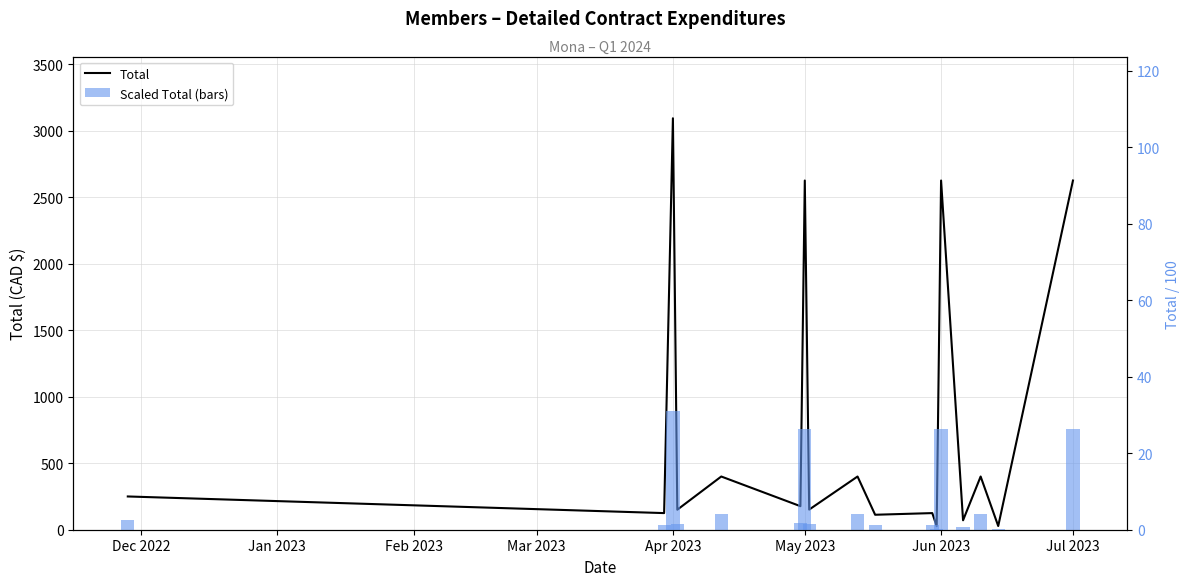

The value of Scaled Total (bars) at Mar 2023 is 0.4. True or false?

False